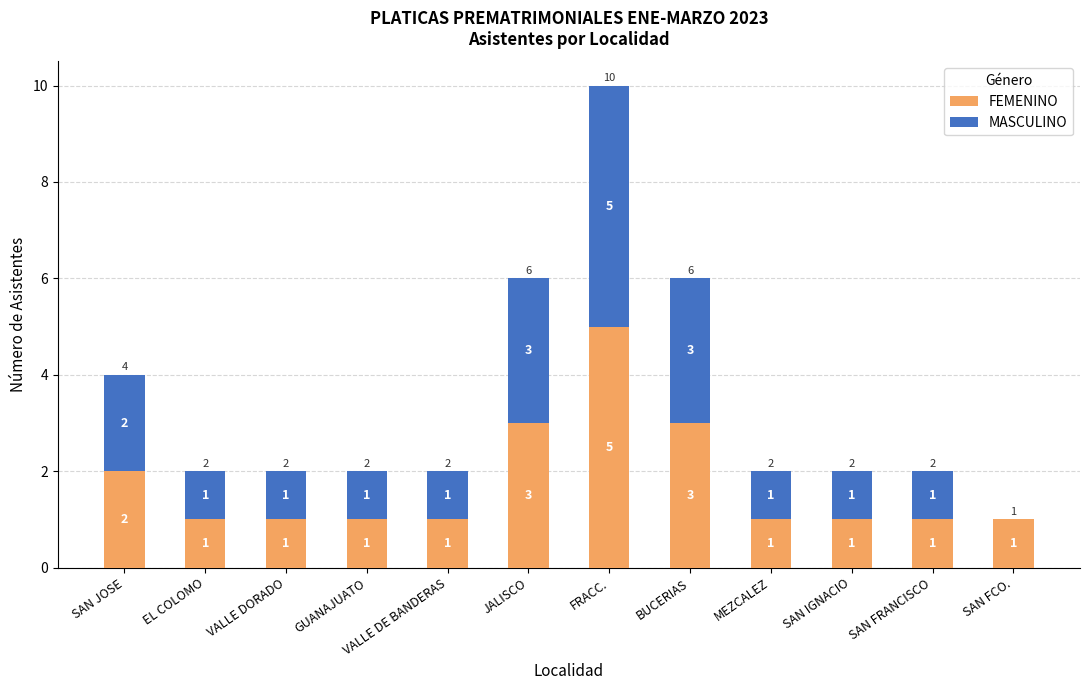

How many FEMENINO values are between 1 and 3?

11